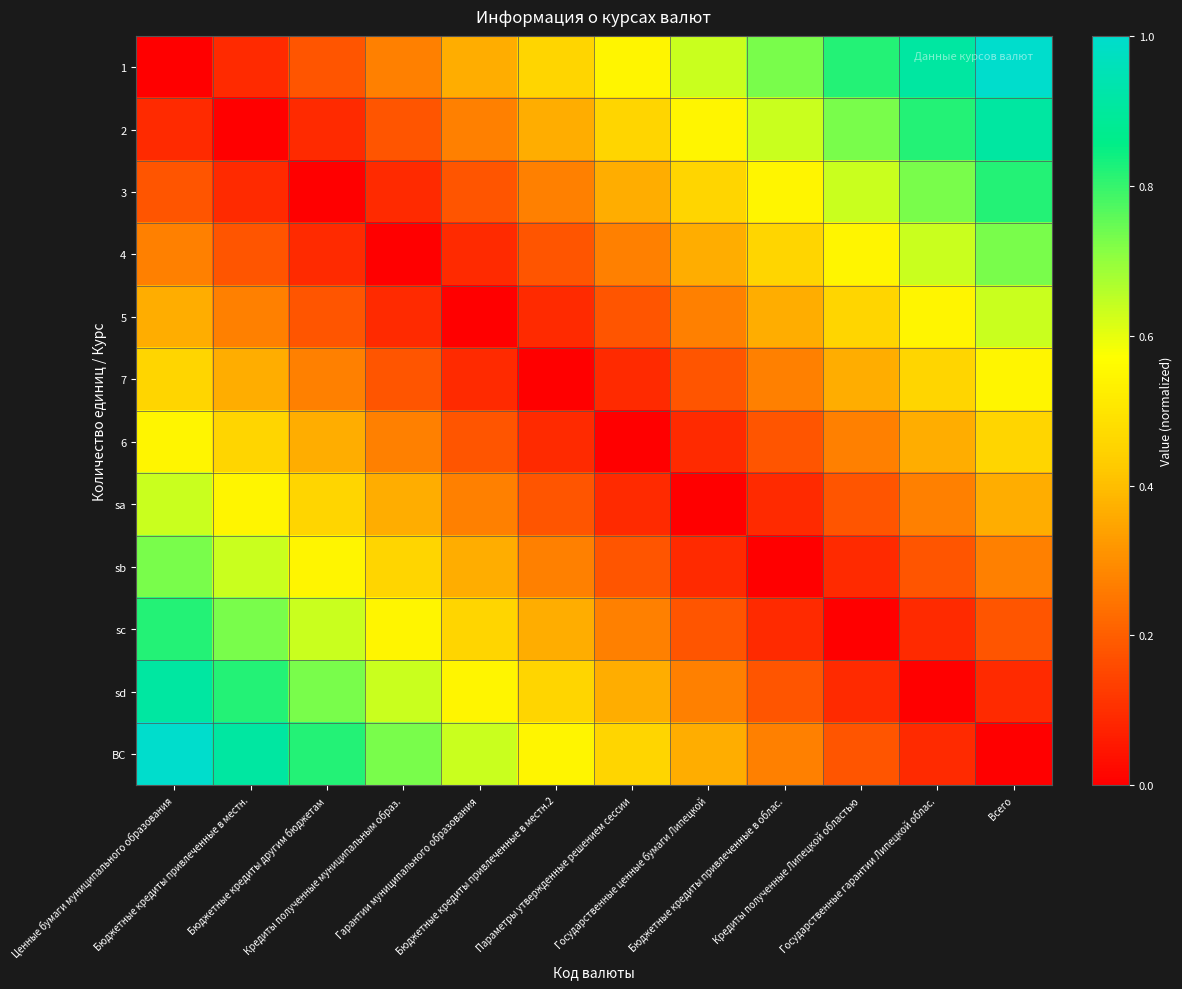

Which series changed the most between Бюджетные кредиты привлеченные в местн.2 and Государственные гарантии Липецкой облас.?

2